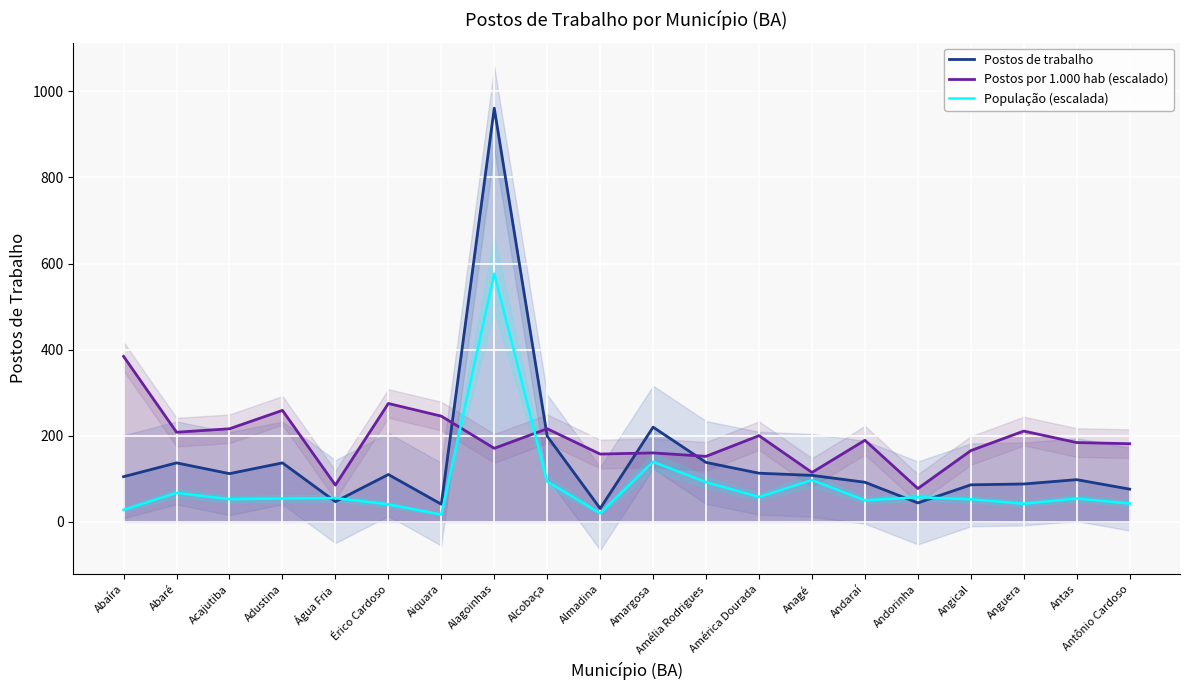

How many data points in Postos por 1.000 hab (escalado) are less than 189?

10